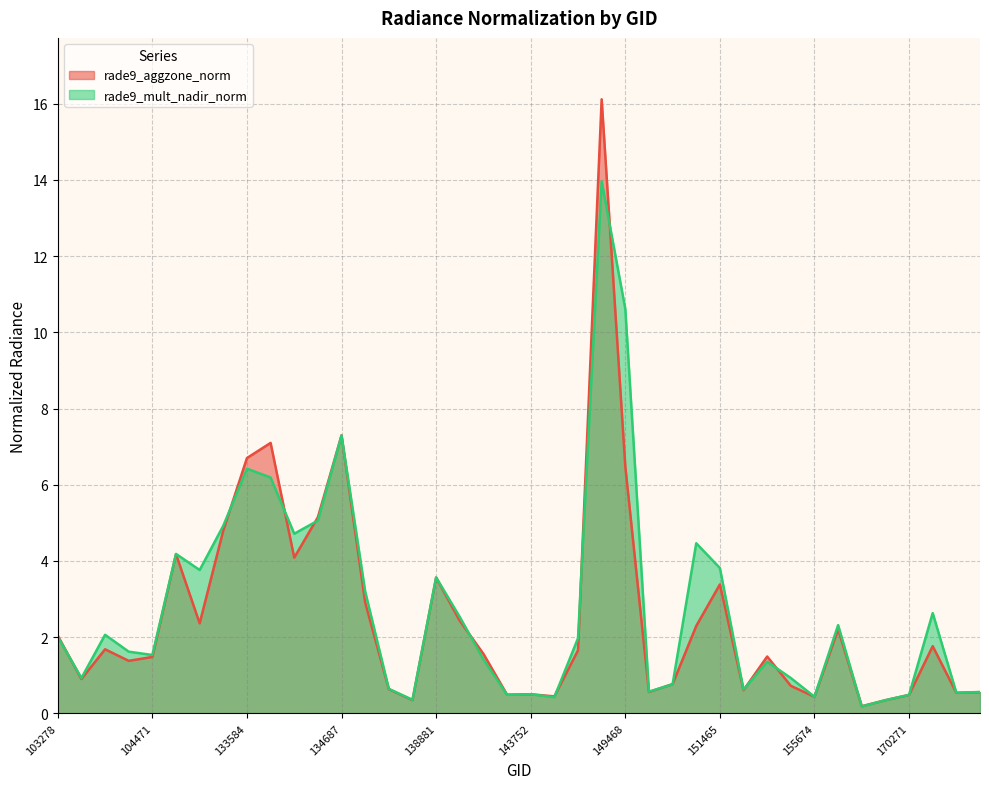

What are all the series names shown in the legend?

rade9_aggzone_norm, rade9_mult_nadir_norm